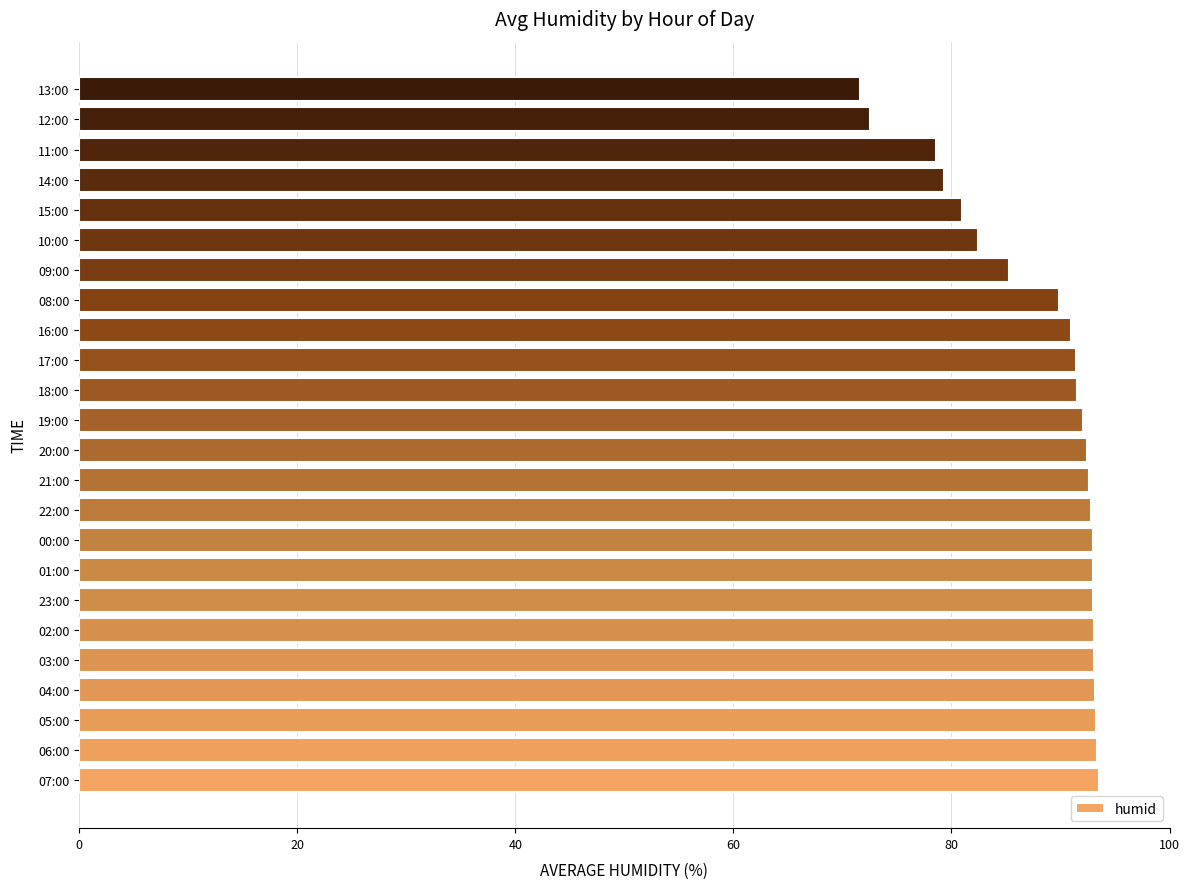

What is the average value?

88.4